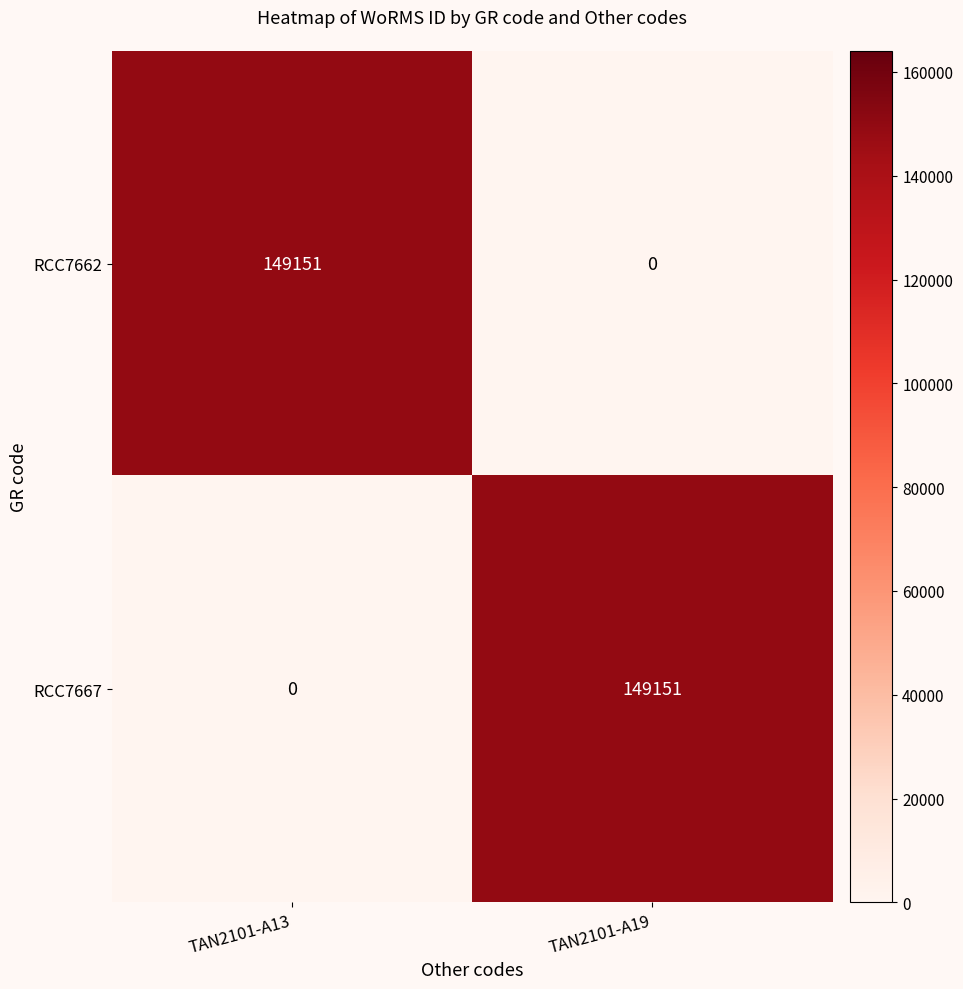

Where is RCC7667 nearest to the value 74575?

TAN2101-A13